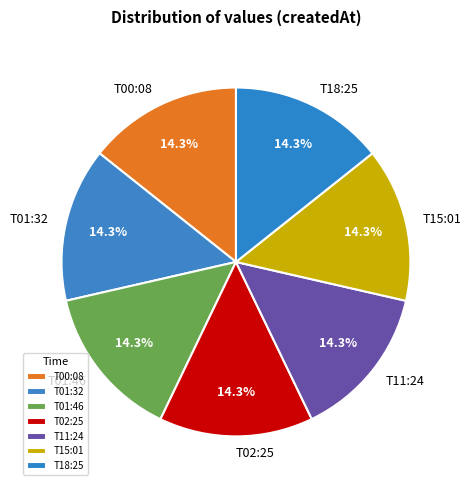

Count the number of slices in the pie.

7